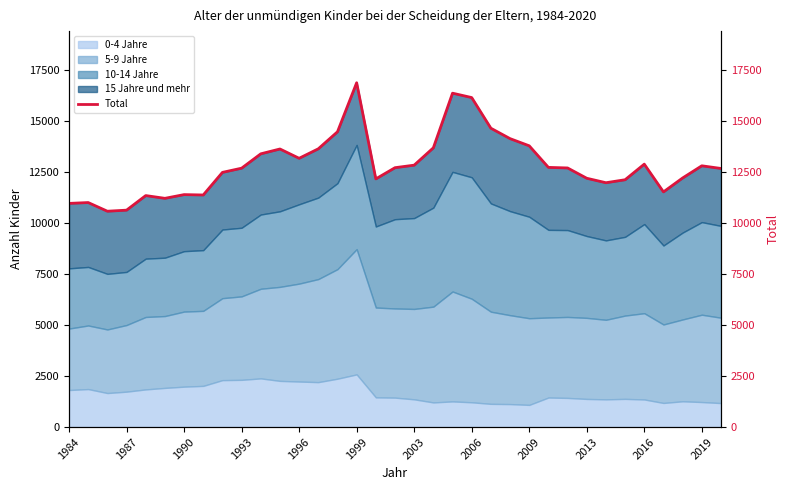

What is the average value?

12837